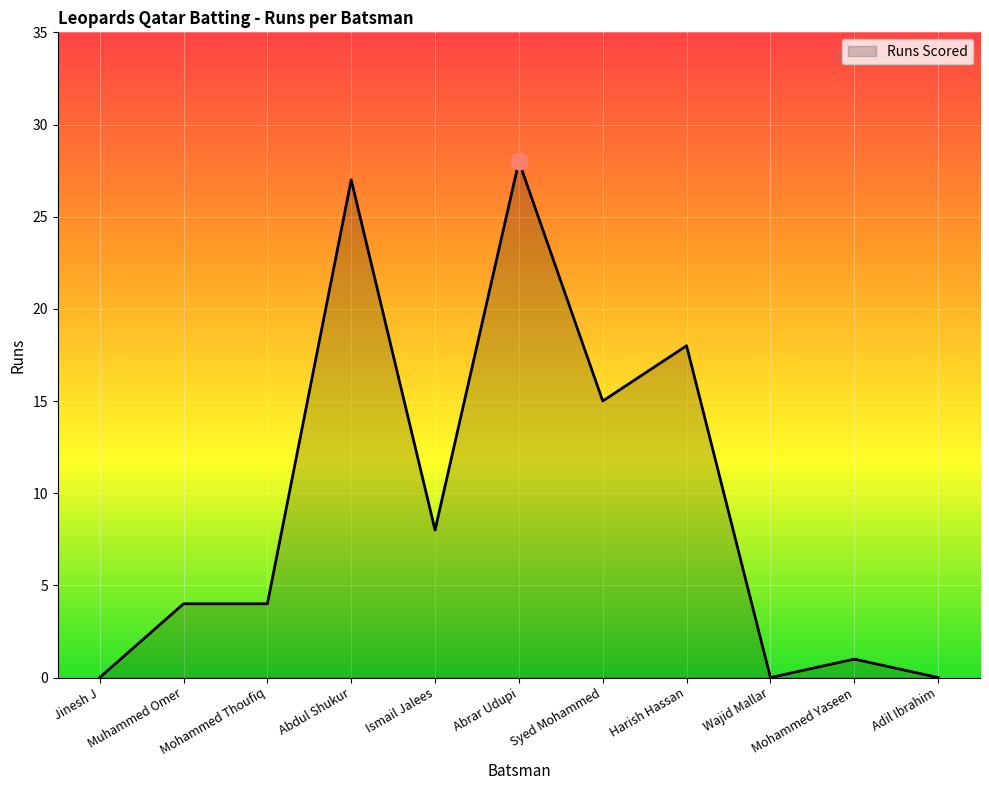

Reading left to right, transcribe all the data shown in this chart.

Jinesh J=0	Muhammed Omer=4	Mohammed Thoufiq=4	Abdul Shukur=27	Ismail Jalees=8	Abrar Udupi=28	Syed Mohammed=15	Harish Hassan=18	Wajid Mallar=0	Mohammed Yaseen=1	Adil Ibrahim=0